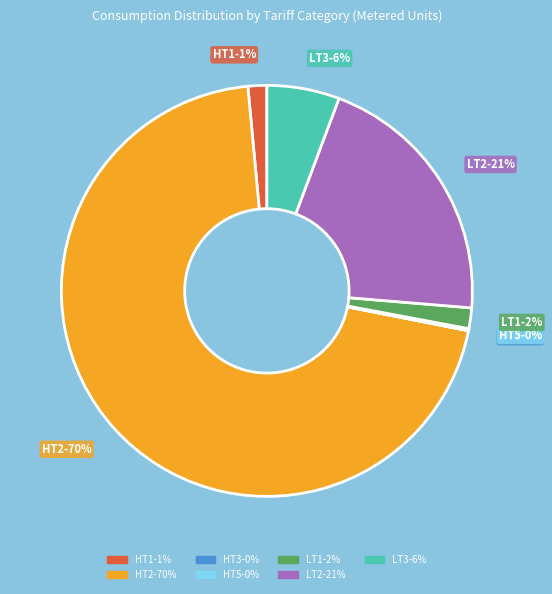

To the nearest percent, what percentage of the pie is LT3?

6%